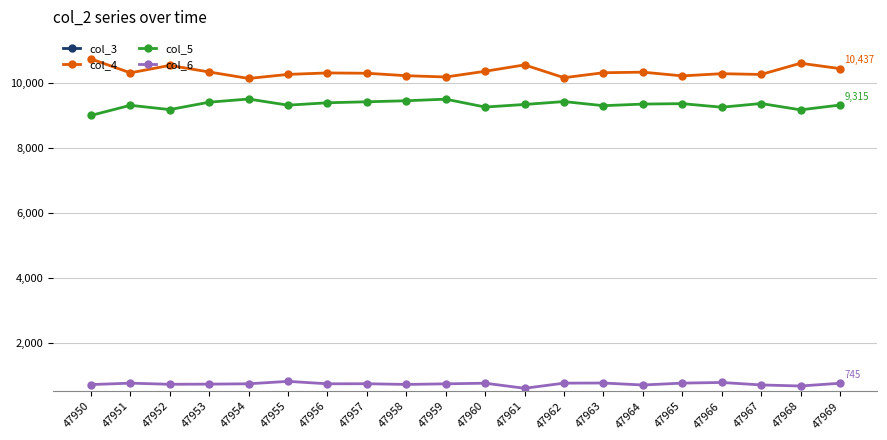

What is the difference between the maximum and minimum values in the col_3 series?

214